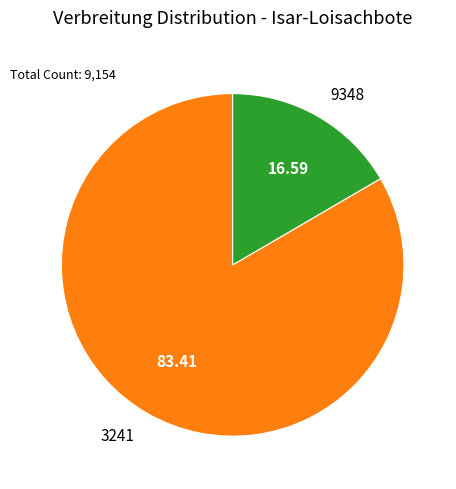

Is there any slice that represents more than half of the pie?

Yes